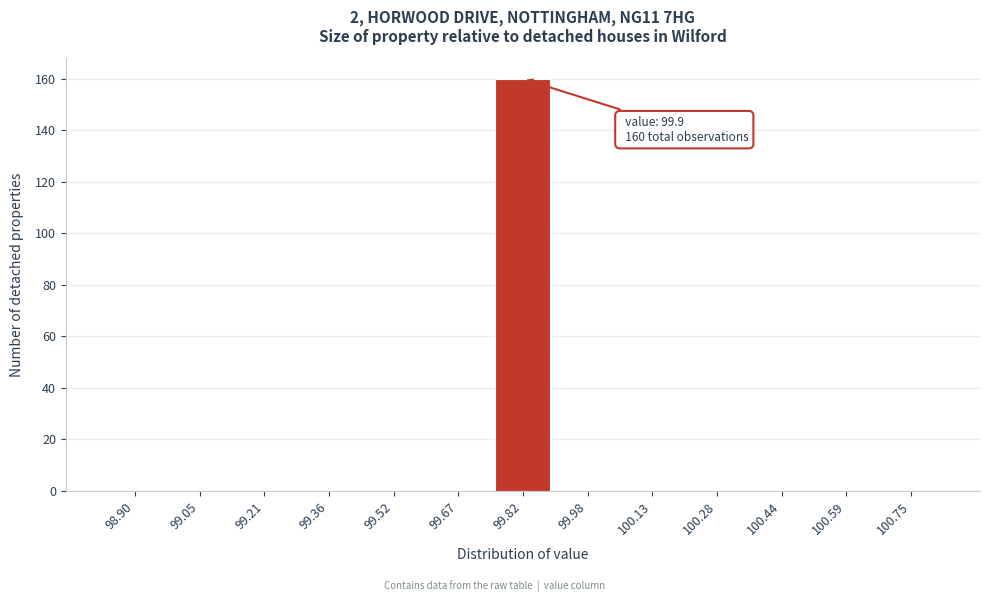

Reading left to right, list all the values displayed in this chart.

98.90=0	99.05=0	99.21=0	99.36=0	99.52=0	99.67=0	99.82=160	99.98=0	100.13=0	100.28=0	100.44=0	100.59=0	100.75=0